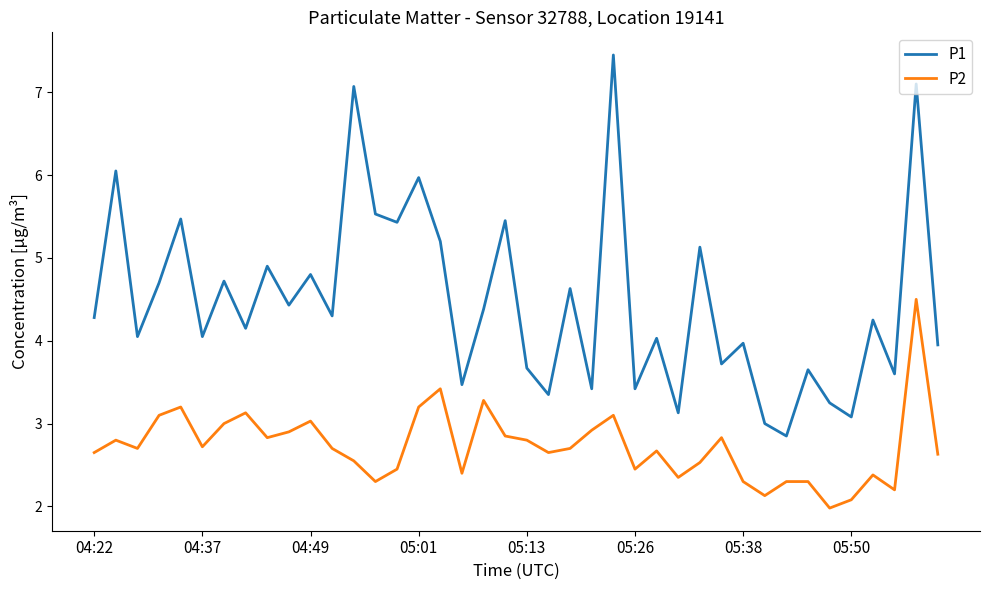

Is this an area chart (filled region under the line)?

No